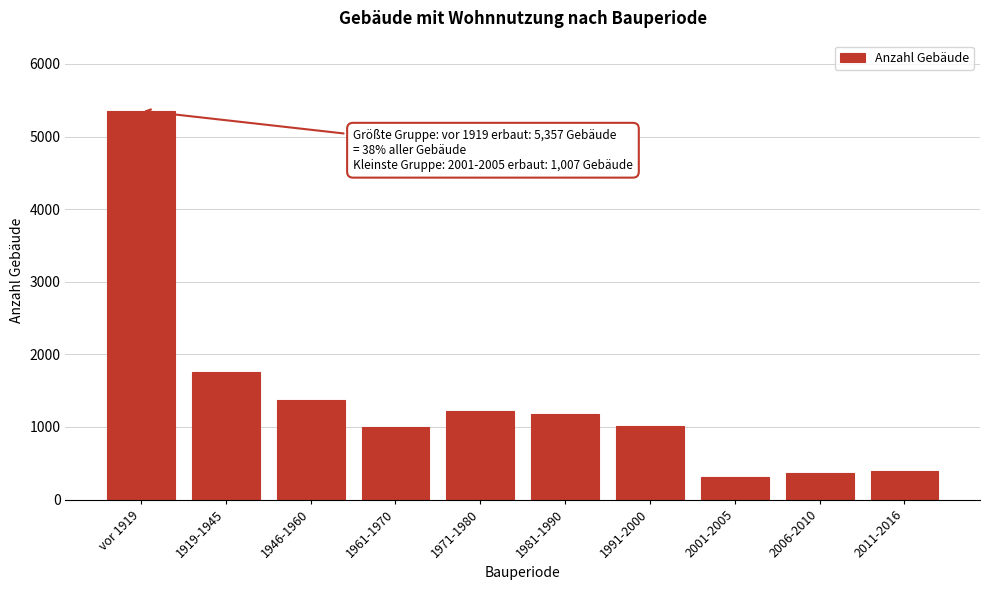

Which category has the highest value across all series?

vor 1919